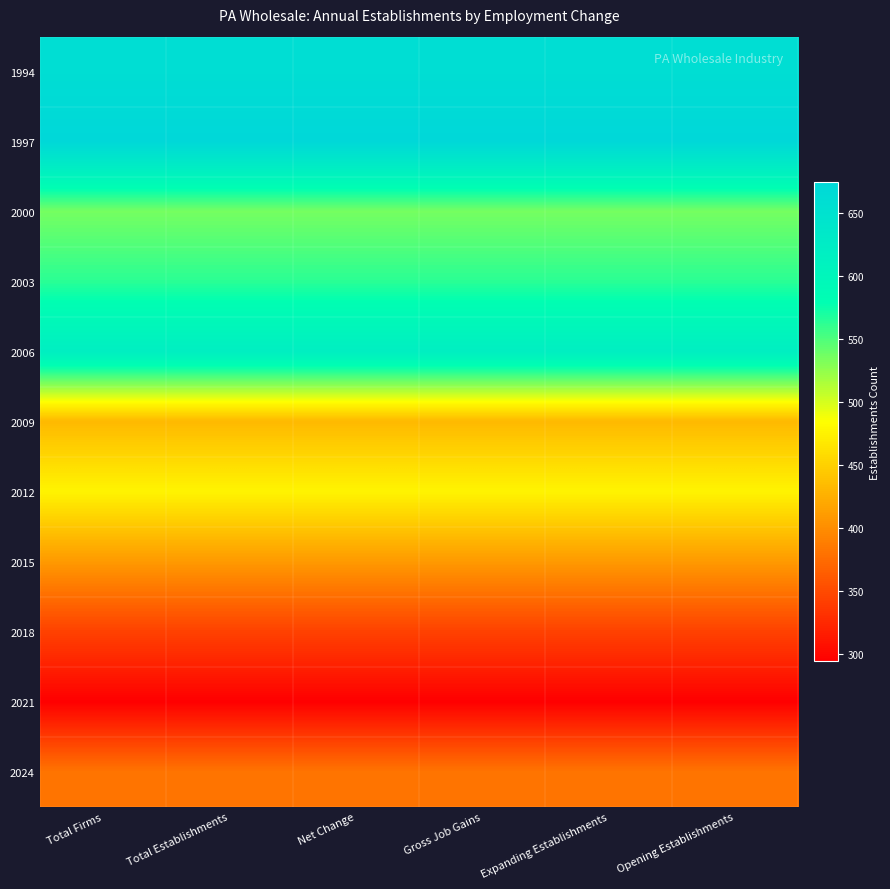

At which category is the sum across all series the highest?

Total Firms